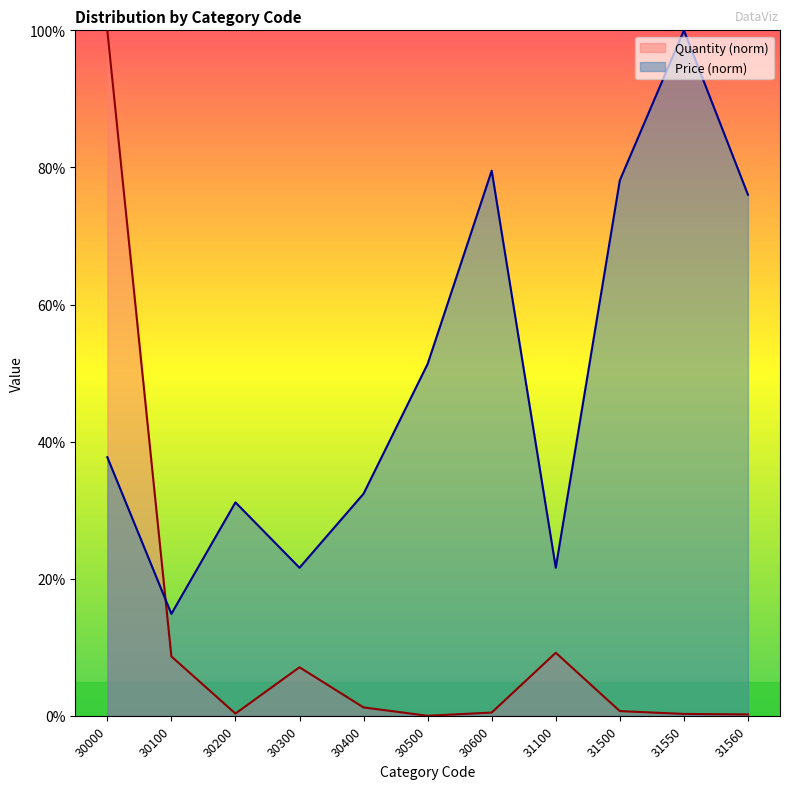

The Quantity series shows 0.3 at 31560. True or false?

False